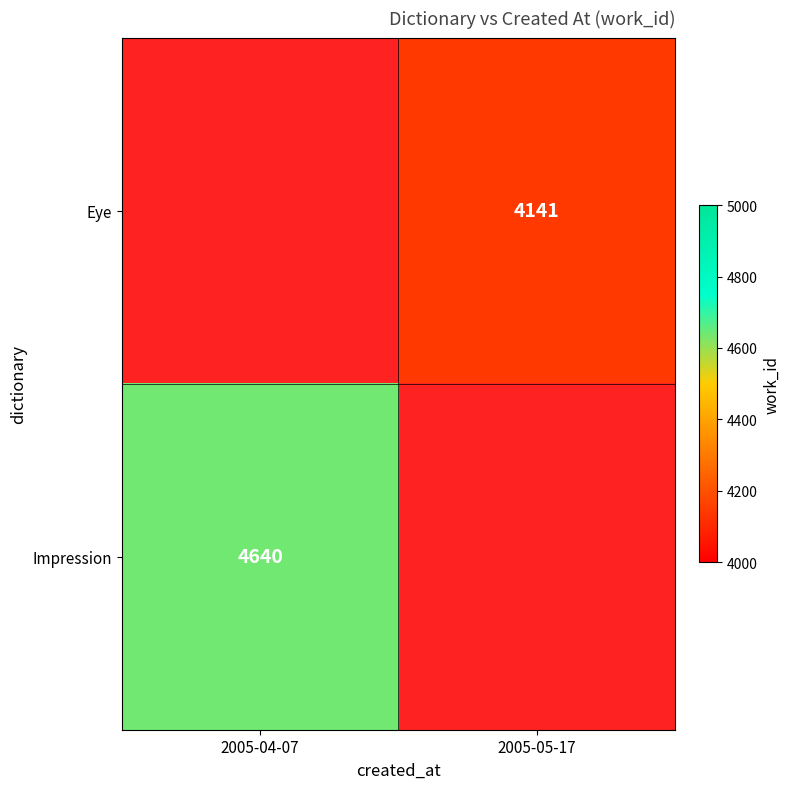

The Impression series shows 7135 at 2005-04-07. True or false?

False